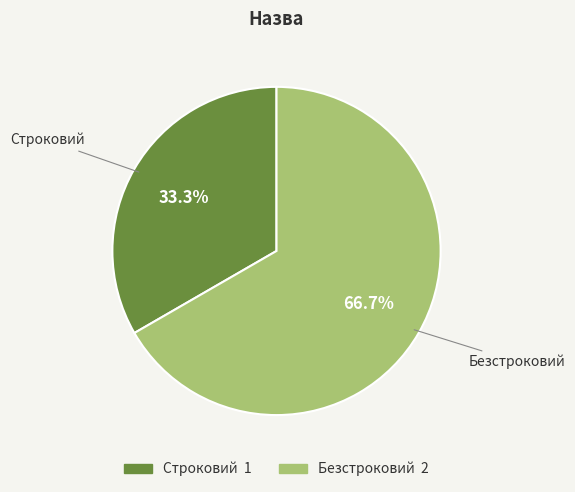

How many slices are in this pie chart?

2